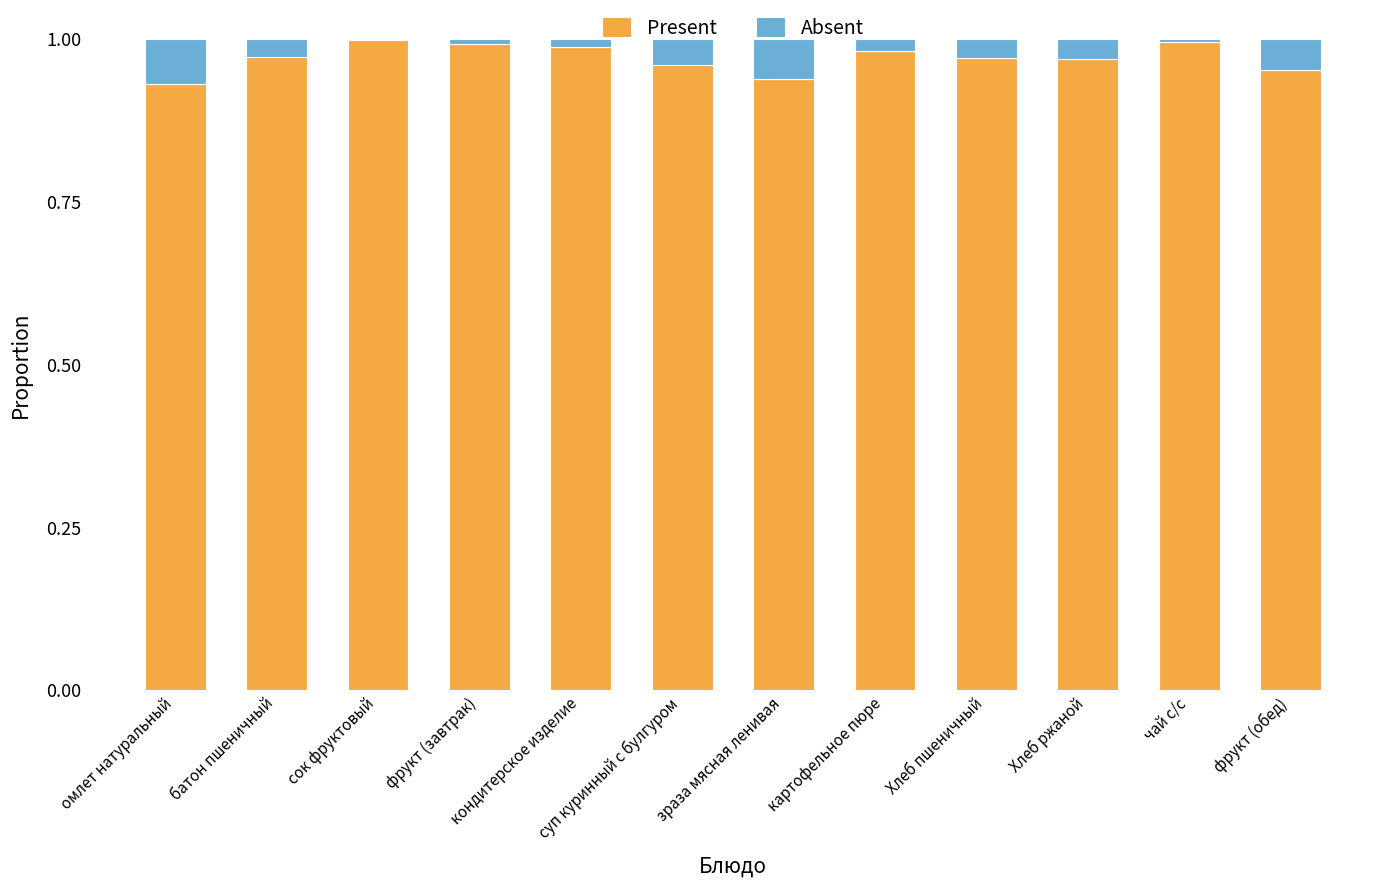

Count the number of data series in this chart.

2